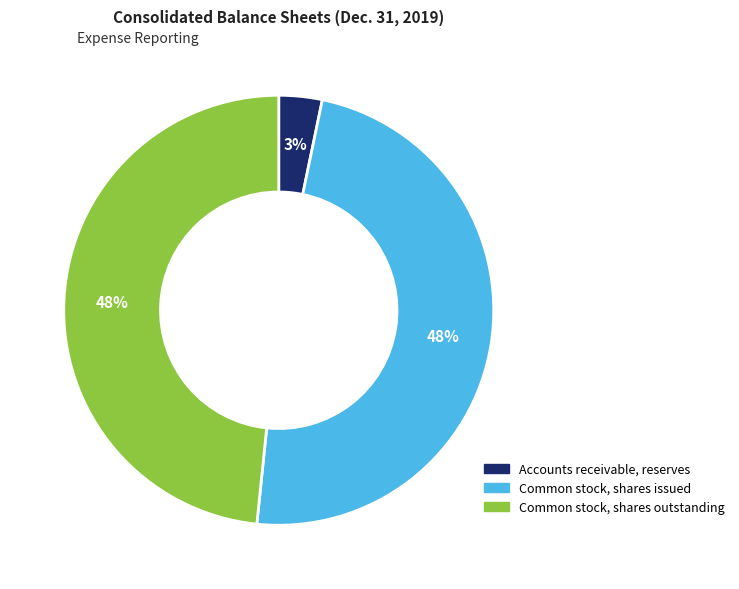

Which slice is the smallest?

Accounts receivable, reserves